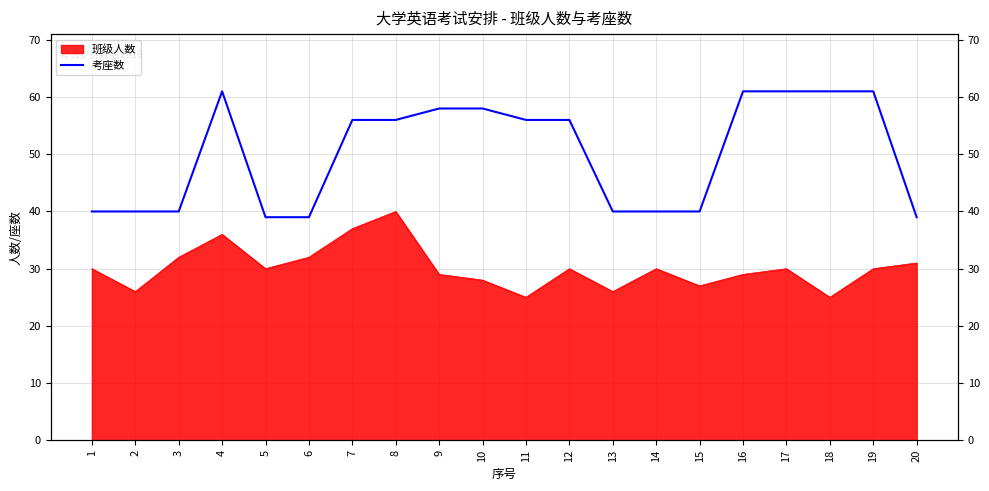

True or false: the data shows 40 at 15.

True